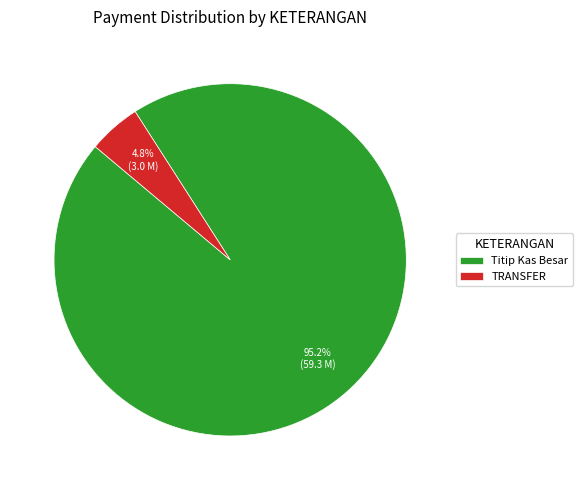

Combined, do Titip Kas Besar and TRANSFER account for over 50%?

Yes